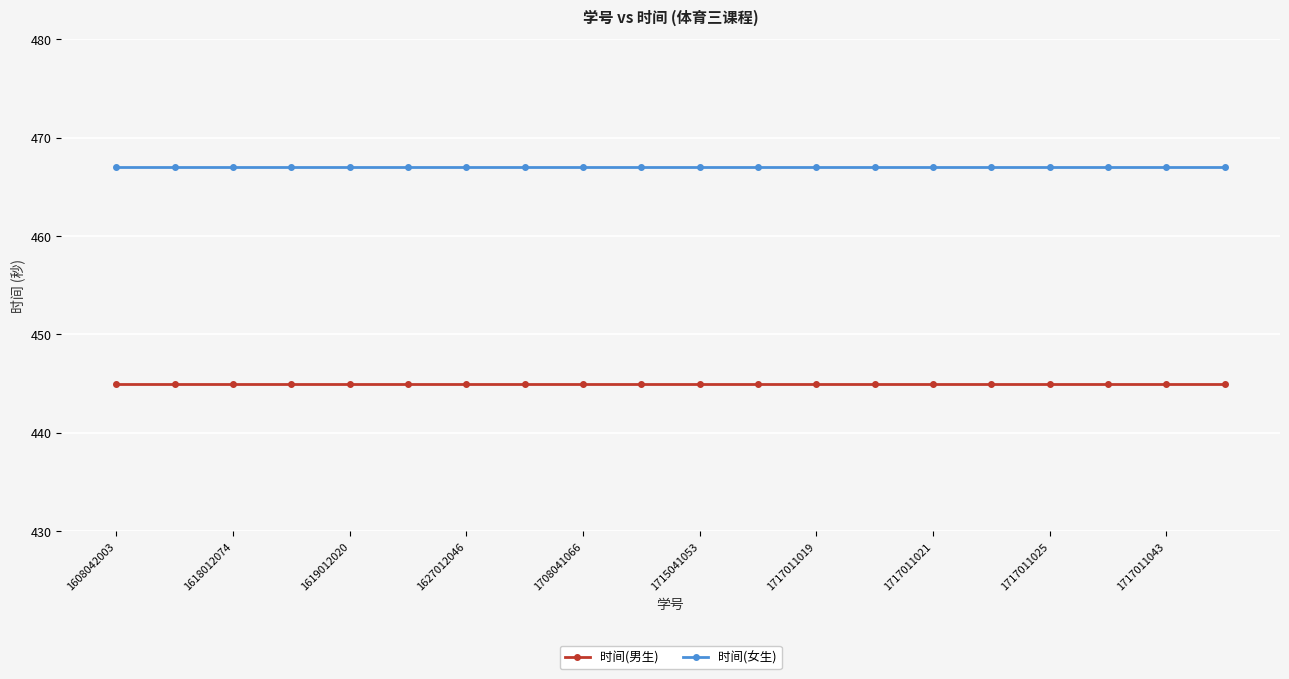

Reading left to right, what are all the values shown in this chart?

时间(男生): 445	445	445	445	445	445	445	445	445	445	445	445	445	445	445	445	445	445	445	445
时间(女生): 467	467	467	467	467	467	467	467	467	467	467	467	467	467	467	467	467	467	467	467